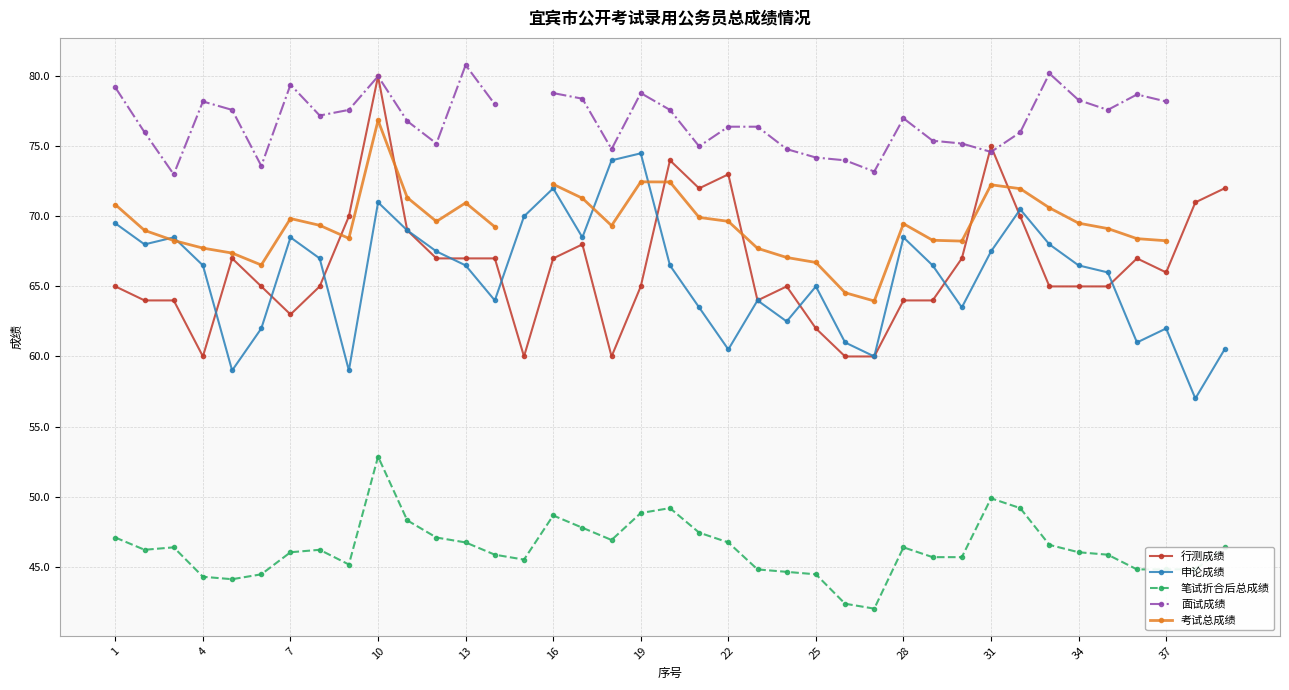

What are all the series names shown in the legend?

行测成绩, 申论成绩, 笔试折合后总成绩, 面试成绩, 考试总成绩